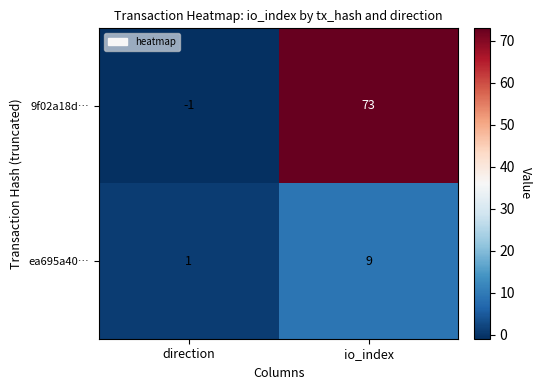

Which category has the highest value across all series?

io_index